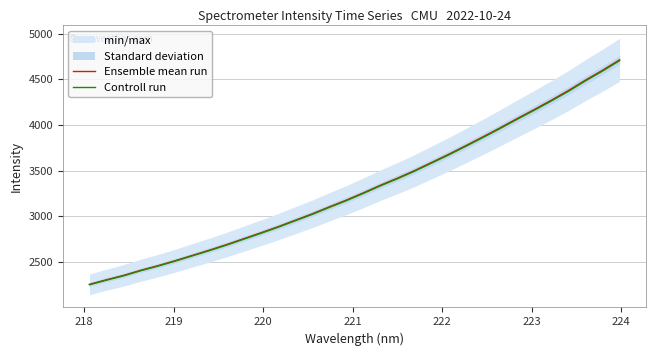

What is the minimum value for Controll run?

2249.9